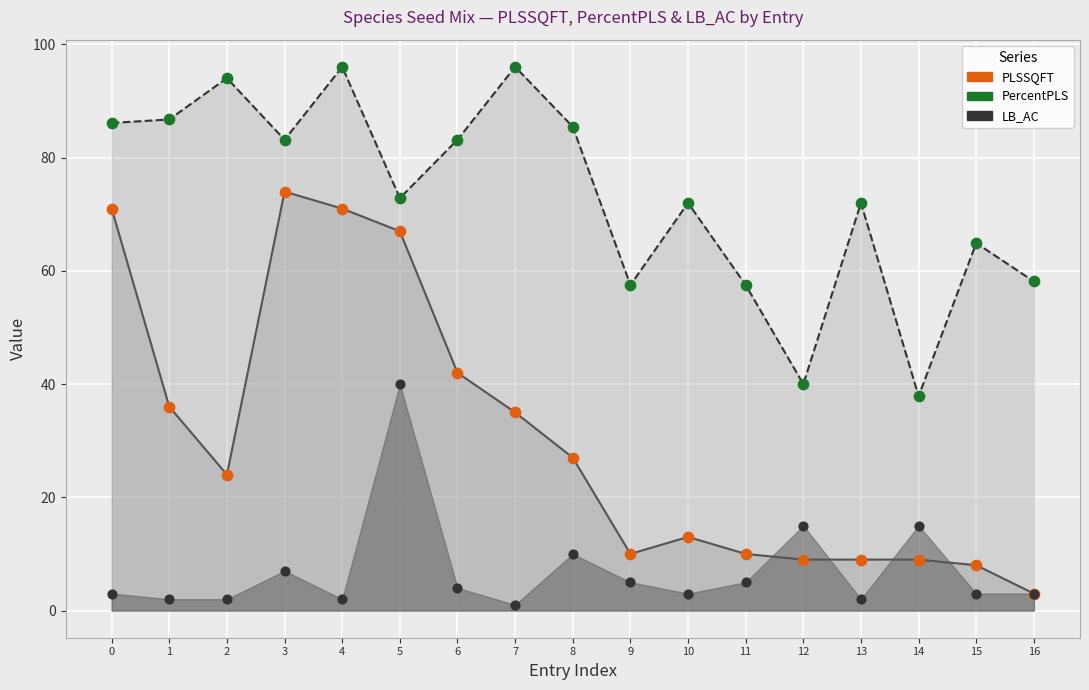

Is the value of PercentPLS pts at 2 greater than the value of PLSSQFT pts at 1?

Yes